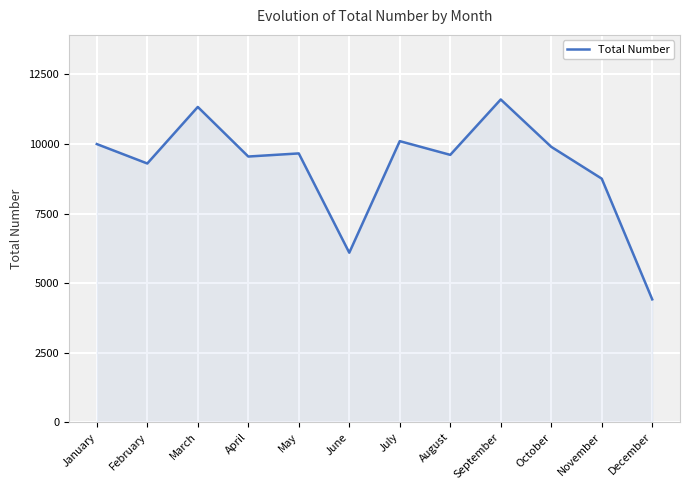

Does the chart display data point markers on the line(s)?

No